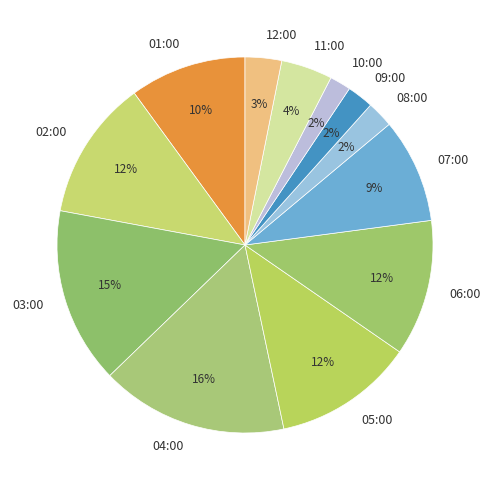

Approximately how many times larger is the value at 02:00 compared to 06:00?

1.0